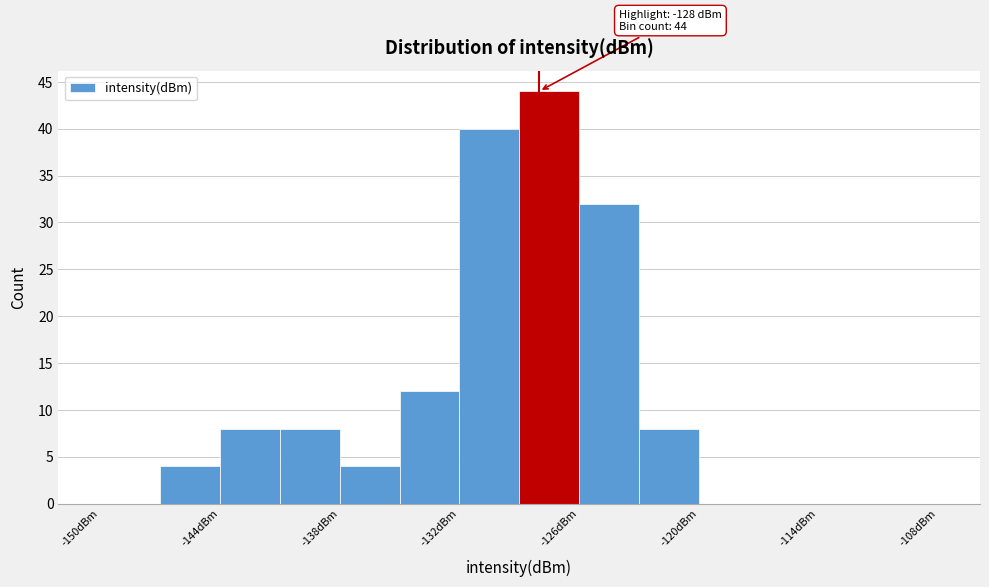

Read against the x-axis, roughly where is the centre of the tallest bar?

-127